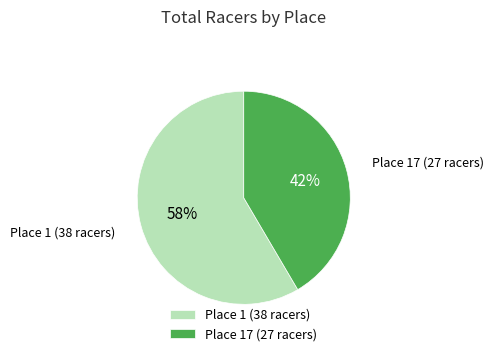

True or false: Place 17 (27 racers) accounts for 42% of the total.

True